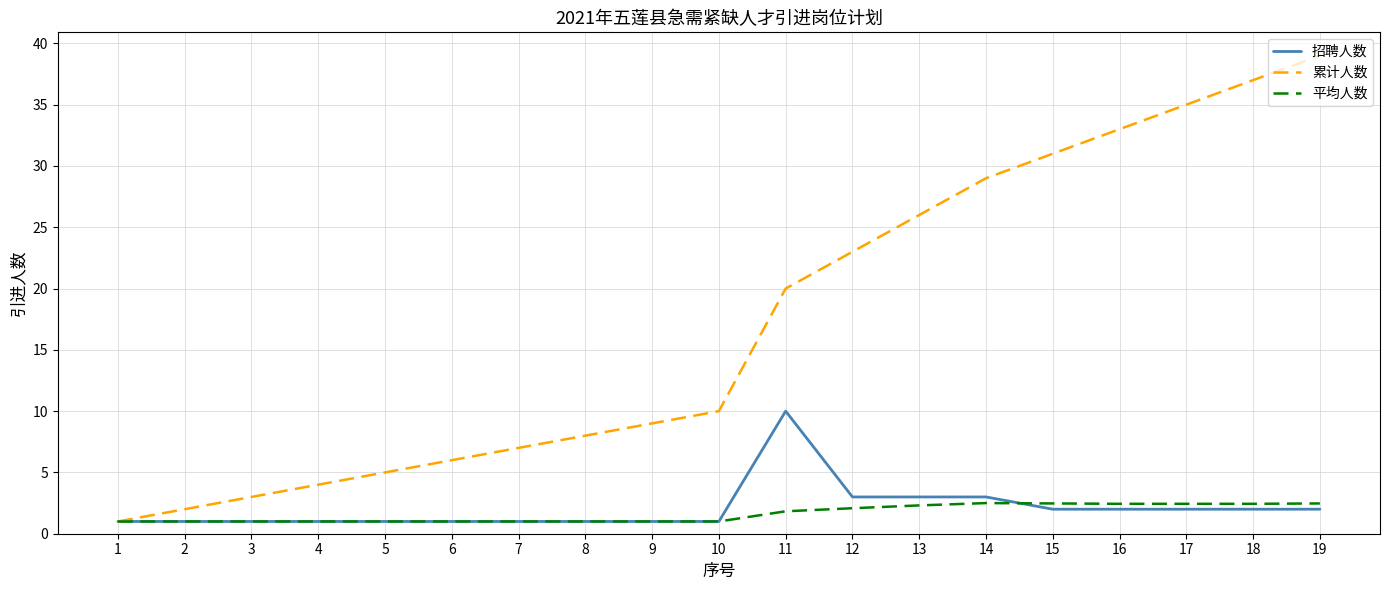

What is the highest value of the 累计人数 series?

39.0